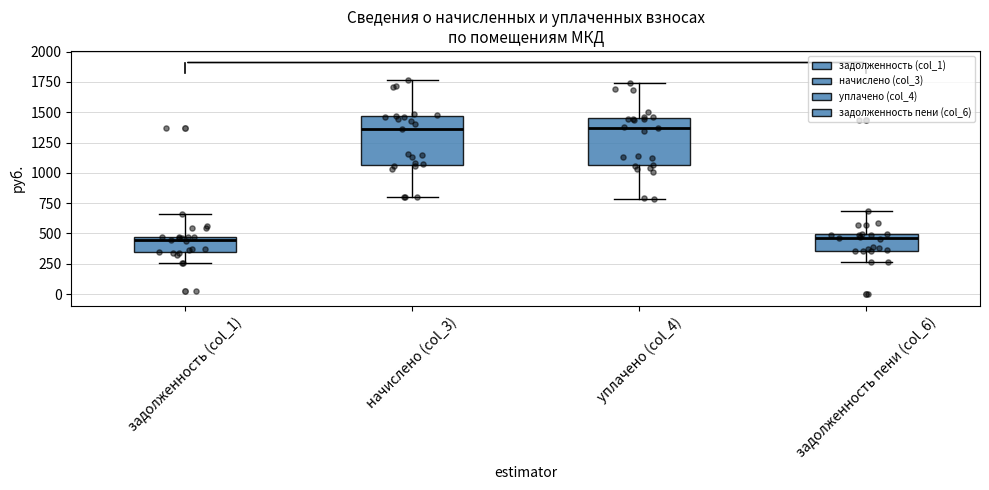

Reading left to right, transcribe this box plot: for each box, give where its median line is, the range the box spans, and where its two whiskers end, as read against the y-axis. The values are not printed on the chart, so give them approximately, as read against the axis.

задолженность (col_1): median 450 (just below the box's upper edge), box 350 to 450, whiskers 250 to 650
начислено (col_3): median 1350, box 1050 to 1450, whiskers 800 to 1750
уплачено (col_4): median 1350, box 1050 to 1450, whiskers 800 to 1750
задолженность пени (col_6): median 450, box 350 to 500, whiskers 250 to 700